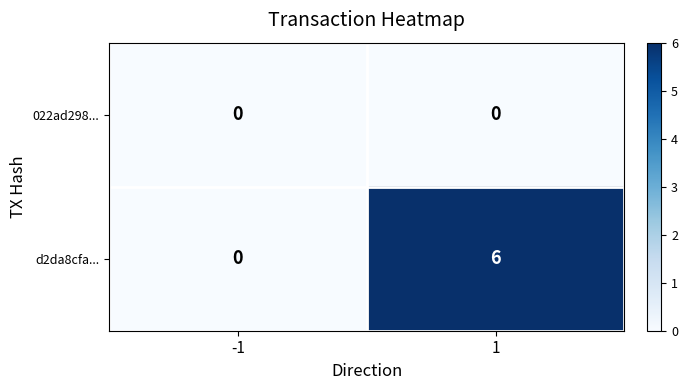

Which series has the largest total across all categories?

d2da8cfa...